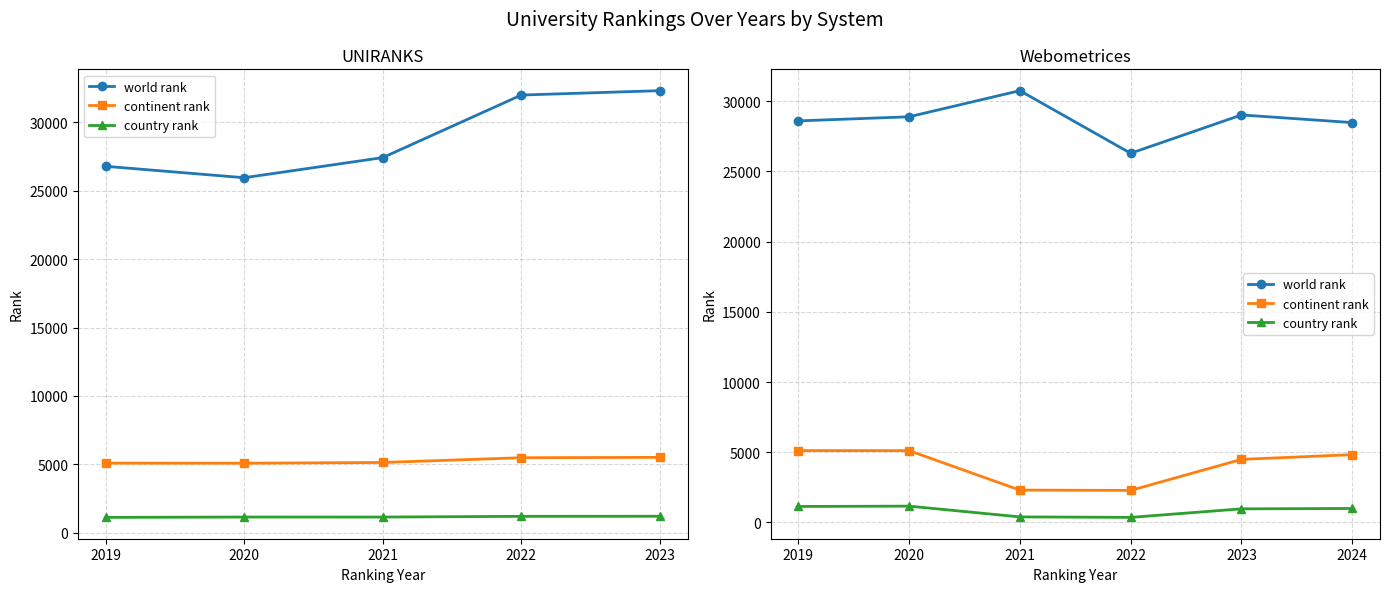

Is the value of country rank at 2023 greater than the value of continent rank at 2021?

No